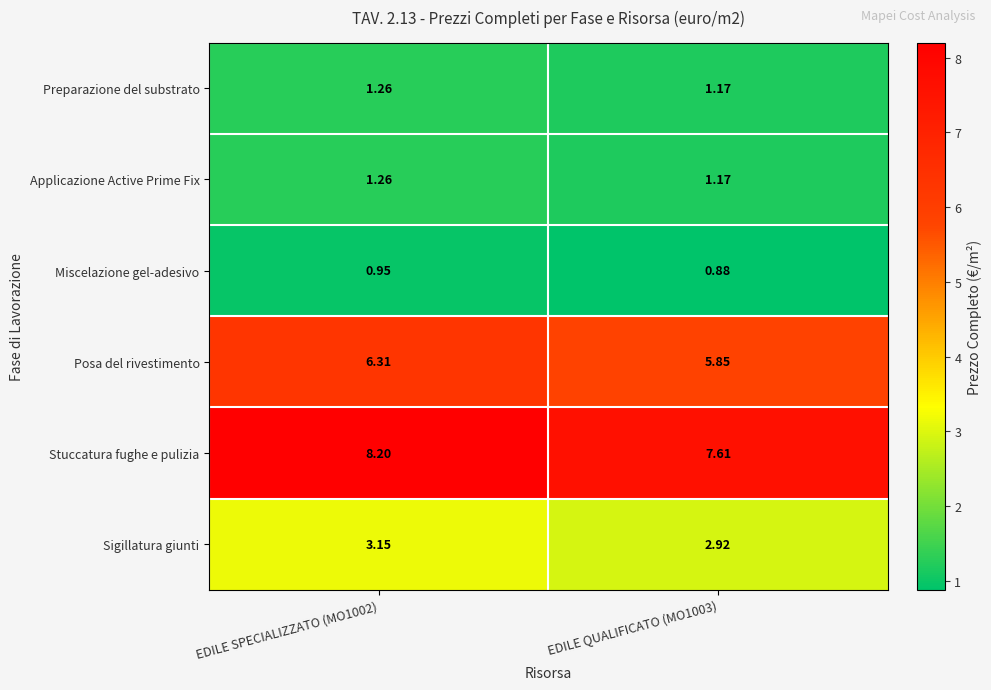

What is the total value across all series at EDILE QUALIFICATO (MO1003)?

19.6